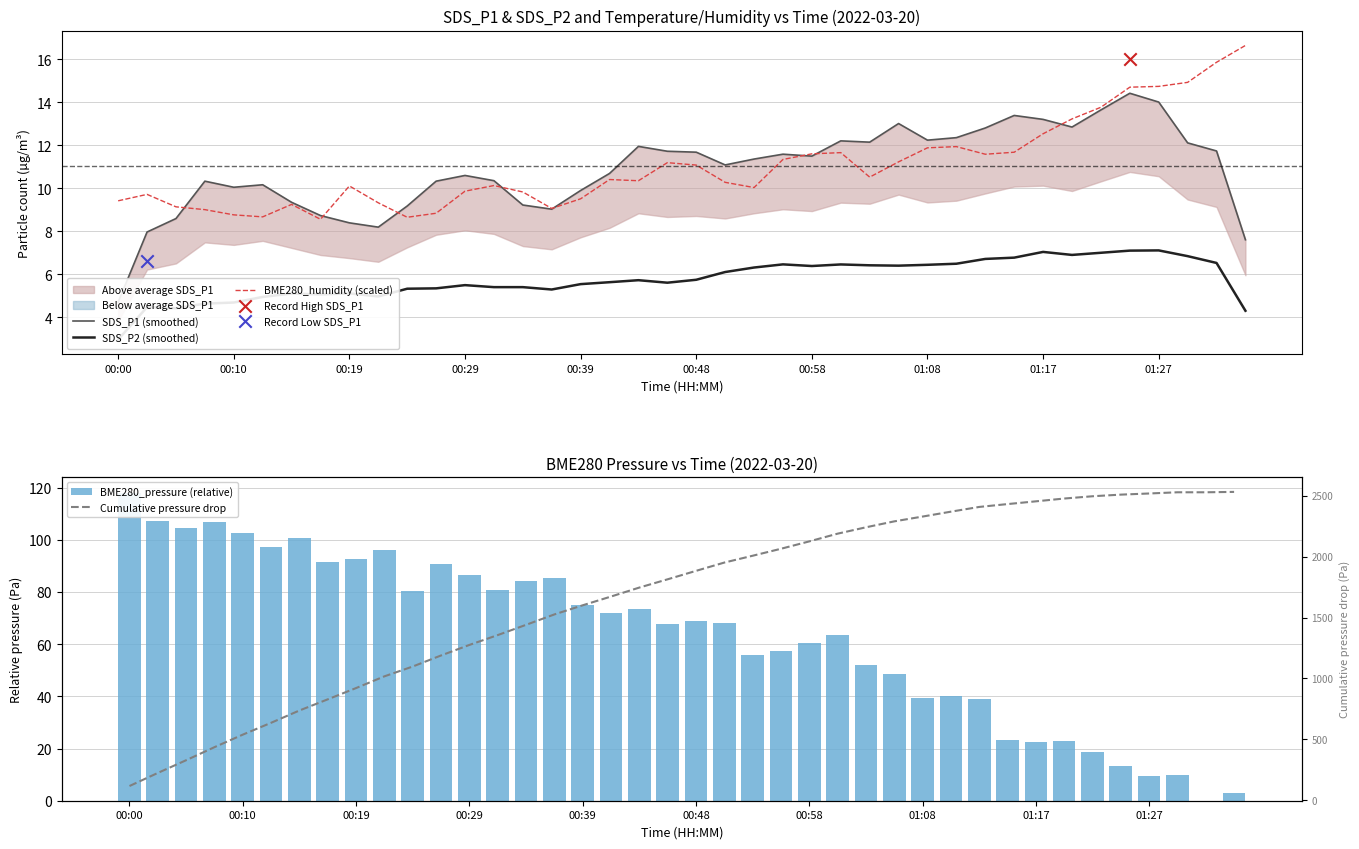

What is the total value across all series at 17?

1770.6